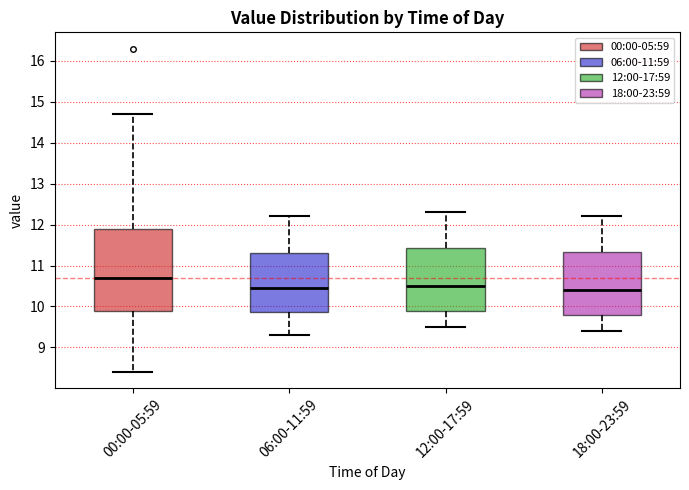

Reading left to right, read every box against the y-axis: the position of its median line, the range the box covers, and the ends of its whiskers. The values are not printed on the chart, so give them approximately, as read against the axis.

00:00-05:59: median 10.7, box 9.9 to 11.9, whiskers 8.4 to 14.7
06:00-11:59: median 10.5, box 9.9 to 11.3, whiskers 9.3 to 12.2
12:00-17:59: median 10.5, box 9.9 to 11.4, whiskers 9.5 to 12.3
18:00-23:59: median 10.4, box 9.8 to 11.3, whiskers 9.4 to 12.2